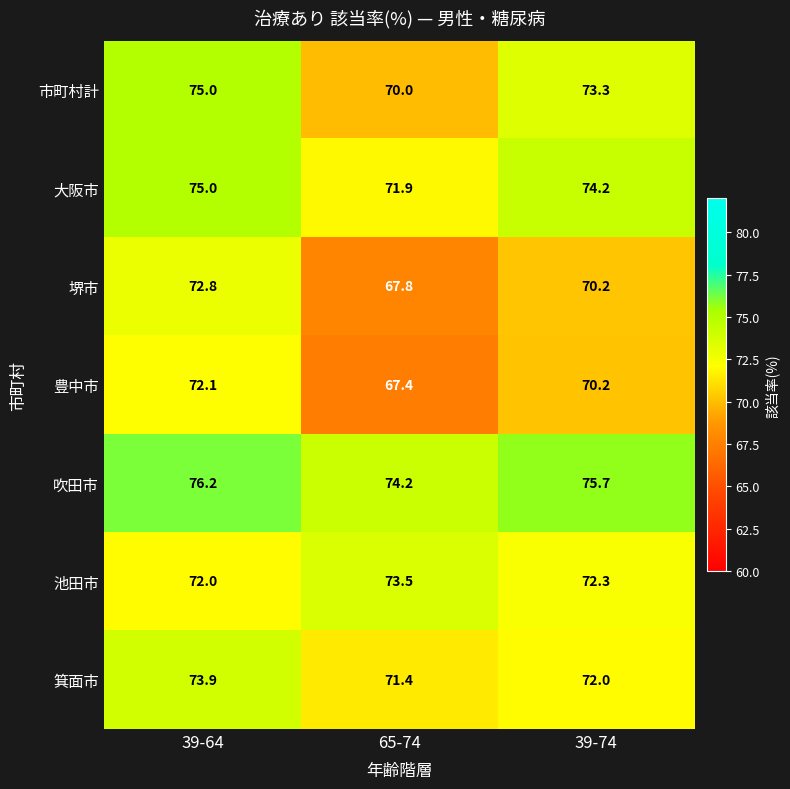

How many series are shown in this chart?

7